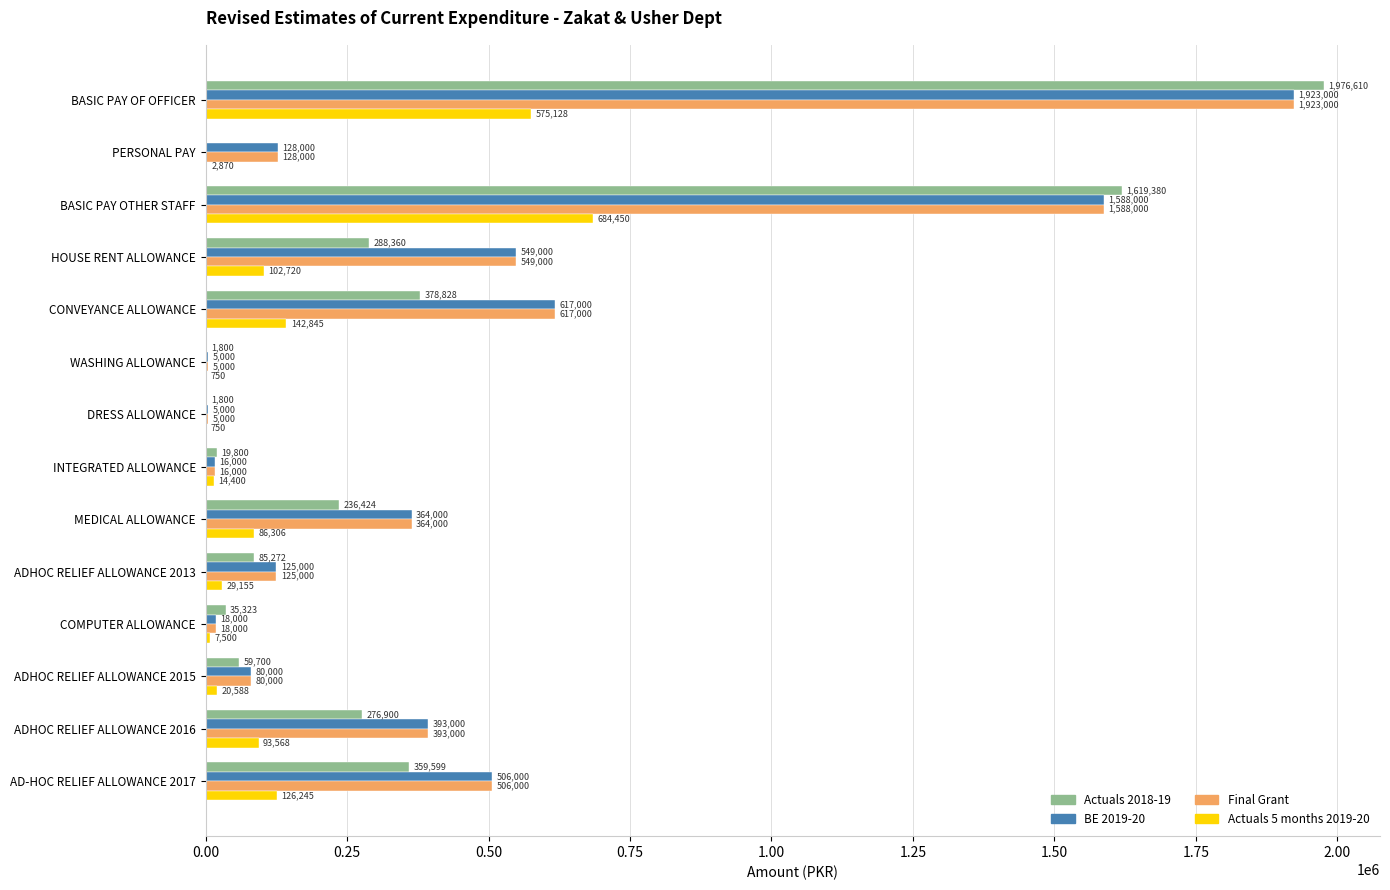

Is the value of BE 2019-20 at CONVEYANCE ALLOWANCE greater than the value of Actuals 5 months 2019-20 at BASIC PAY OTHER STAFF?

No